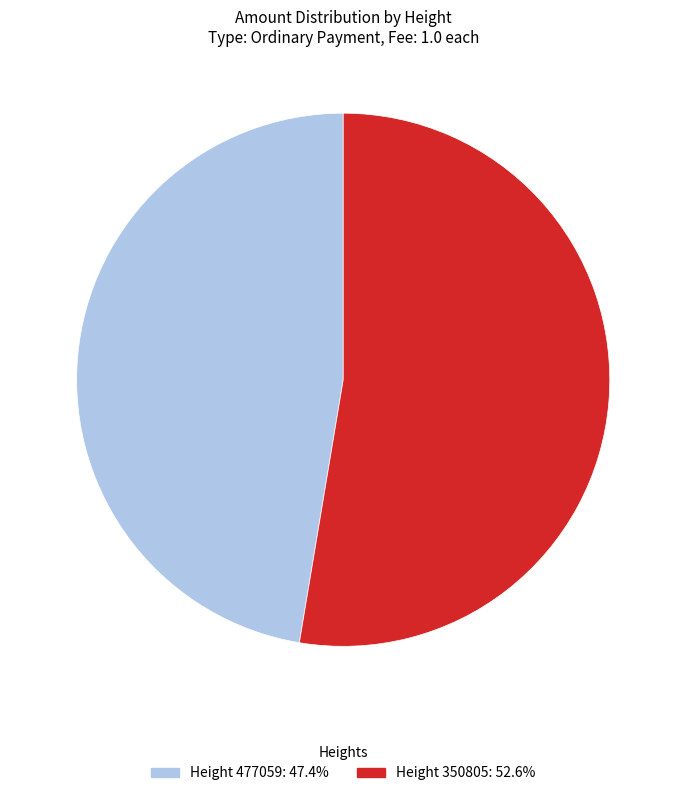

Is there any slice that represents more than half of the pie?

Yes